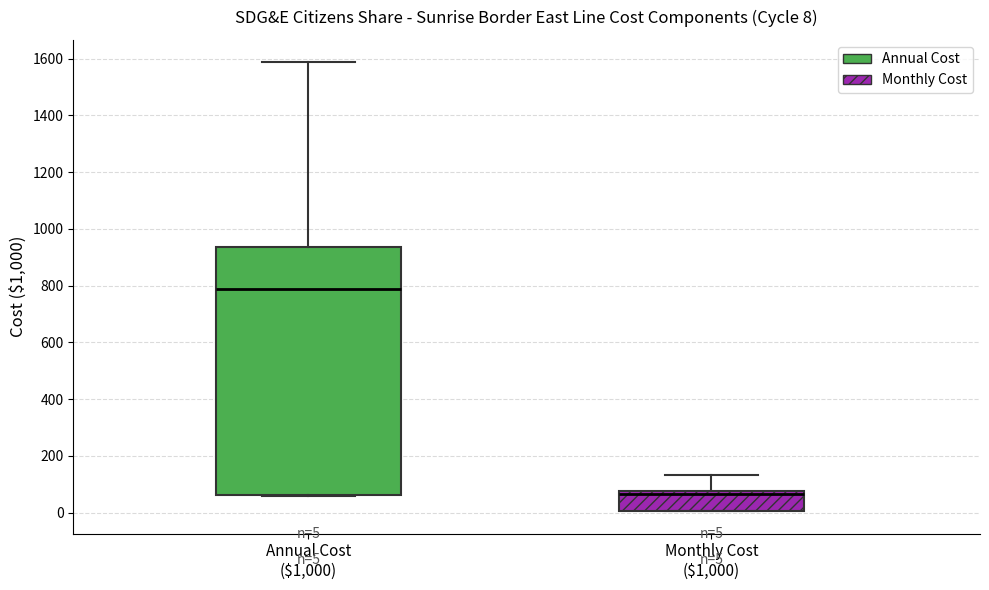

Comparing the boxes themselves (not the whiskers), which one is the tallest?

Annual Cost ($1,000)